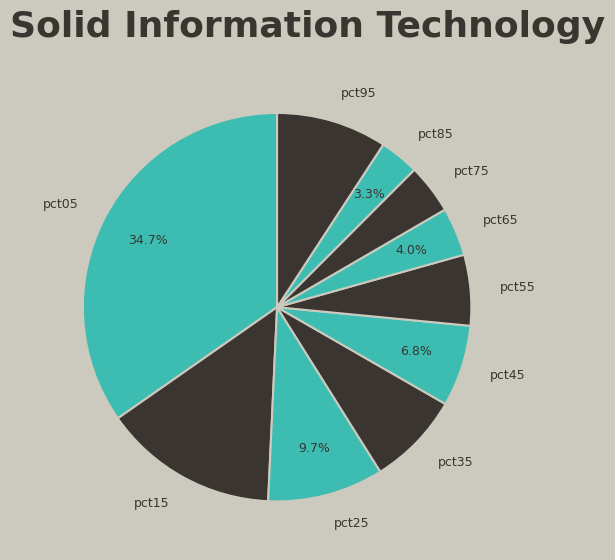

Which category has the biggest portion of the pie?

pct05